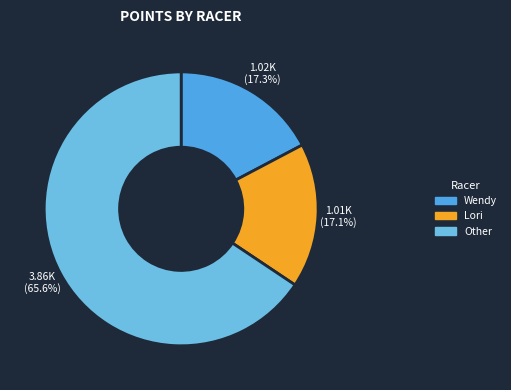

How many slices are in this pie chart?

3